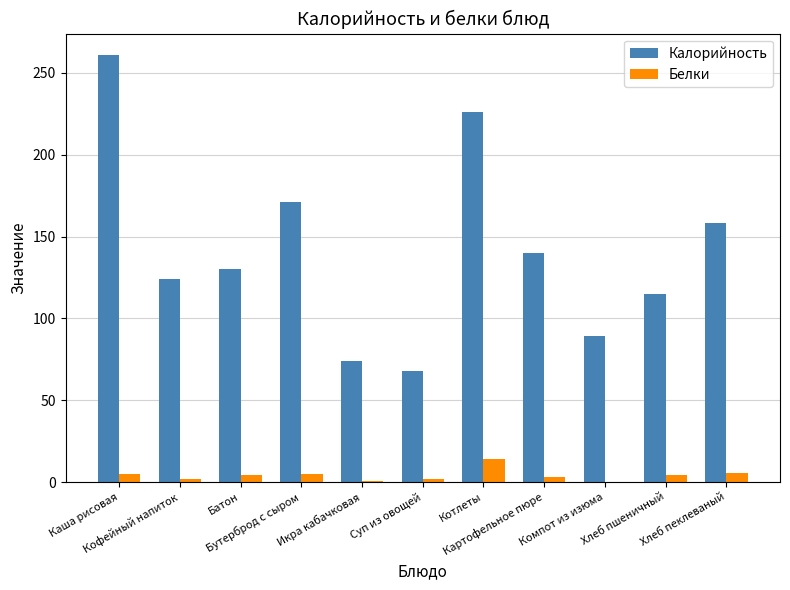

Between Каша рисовая and Котлеты, which series saw the biggest shift?

Калорийность